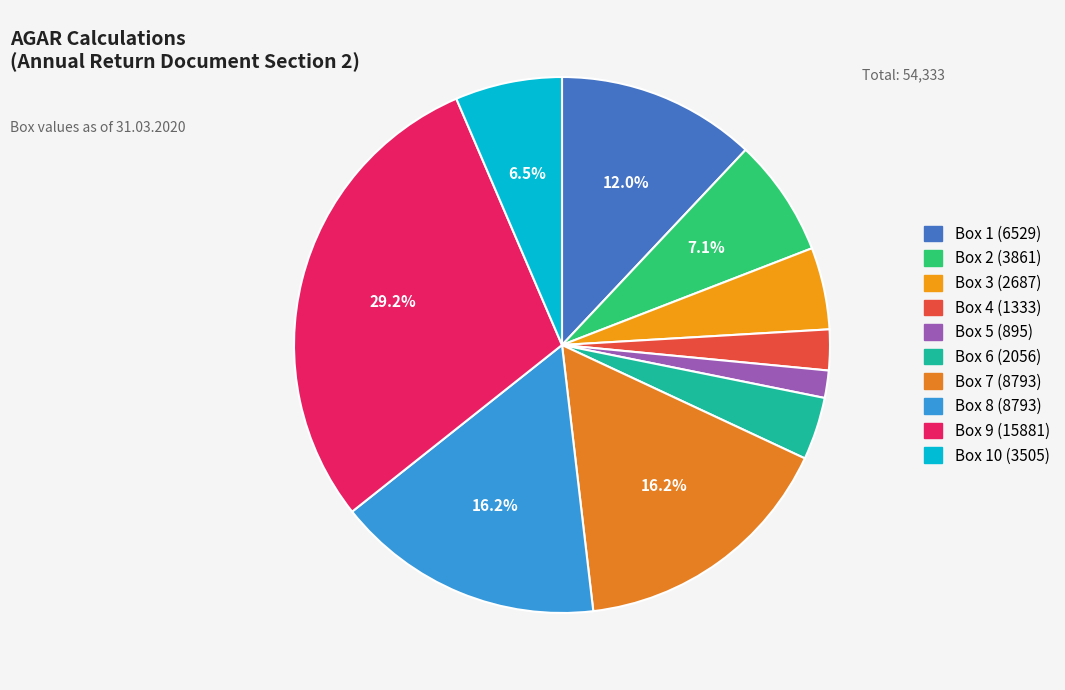

How many segments does this pie chart have?

10